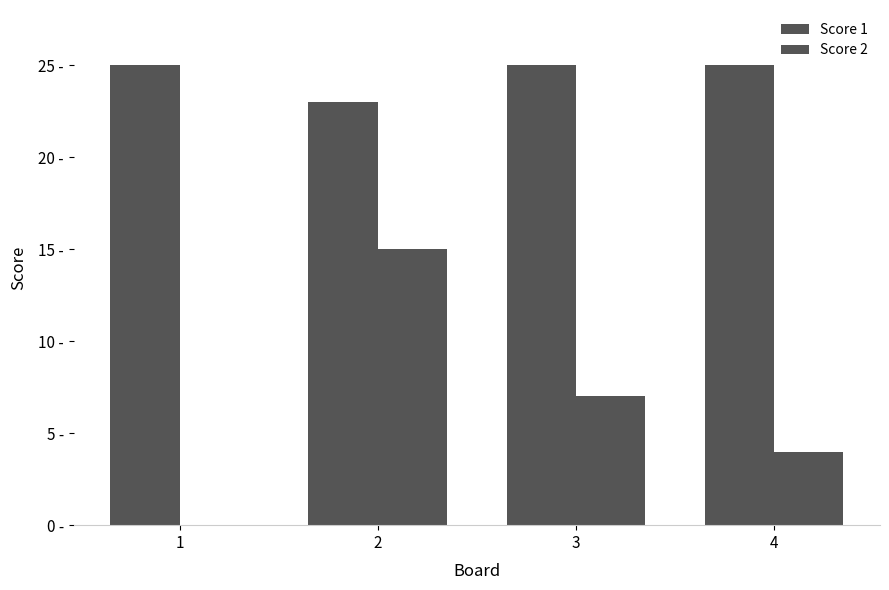

Are the bars horizontal?

No